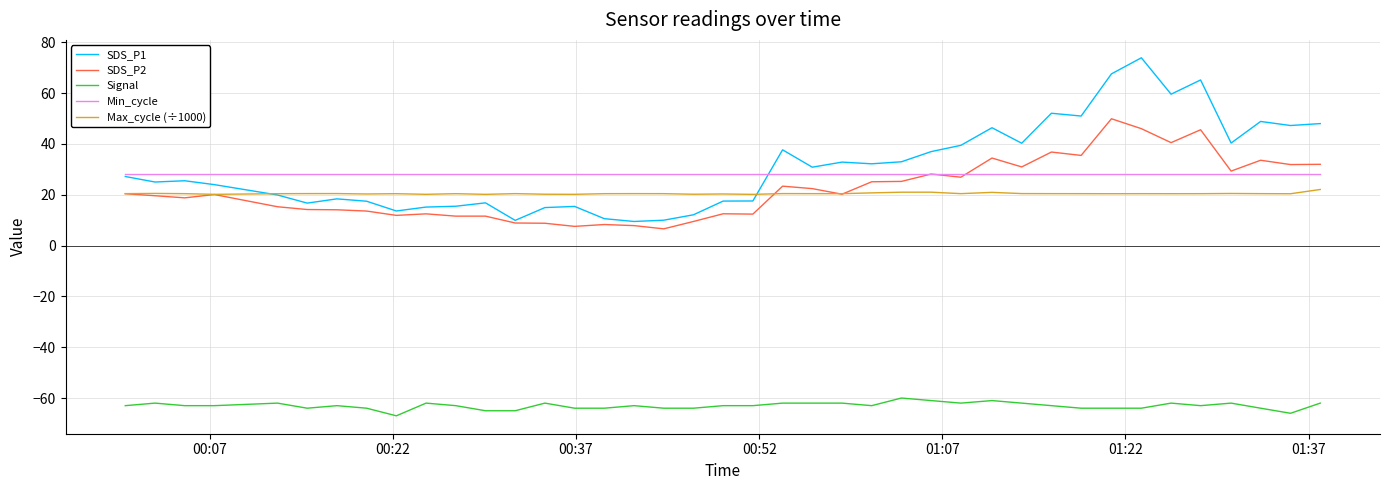

Which series has the largest range (max minus min)?

SDS_P1